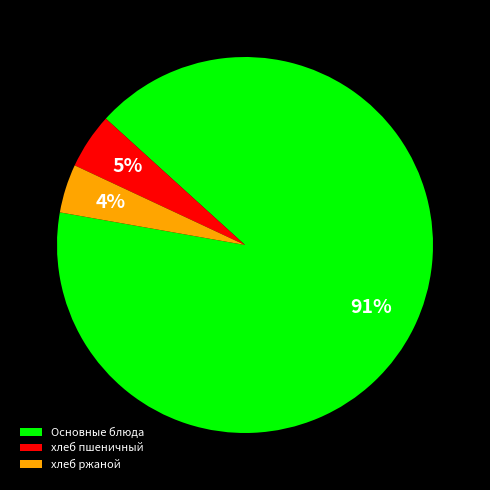

What is the largest slice in the pie chart?

Основные блюда